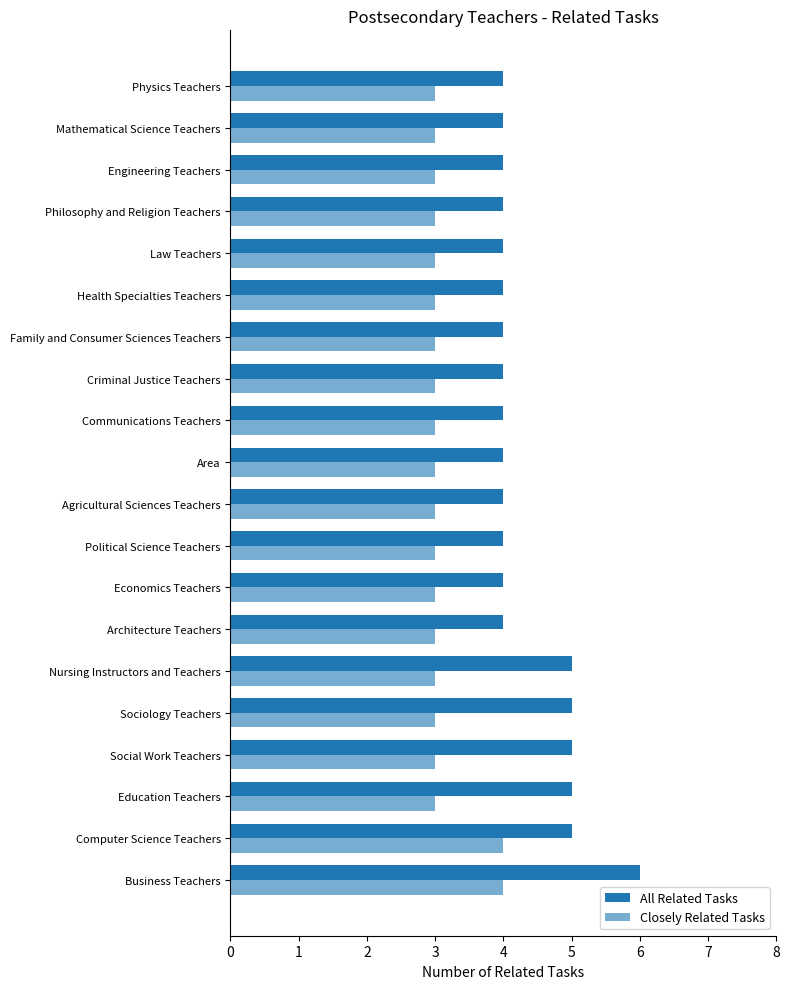

Which series has the largest total across all categories?

All Related Tasks